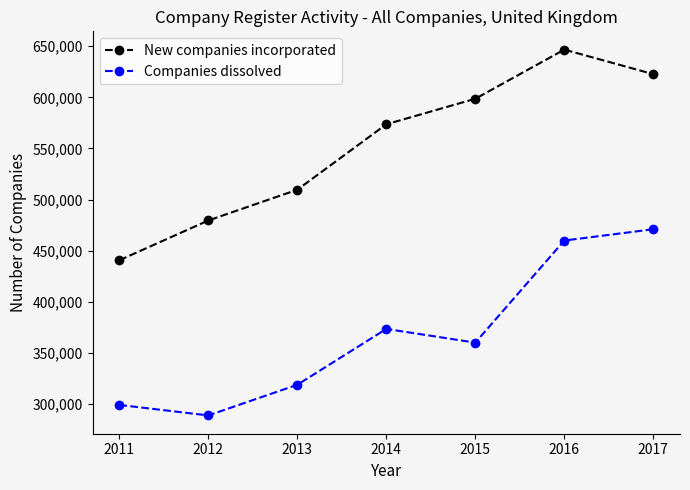

Reading right to left, transcribe all the data shown in this chart.

New companies incorporated: 2017=622713	2016=646703	2015=598630	2014=573658	2013=509628	2012=479545	2011=440638
Companies dissolved: 2017=470954	2016=459901	2015=360015	2014=373437	2013=318807	2012=288794	2011=299072